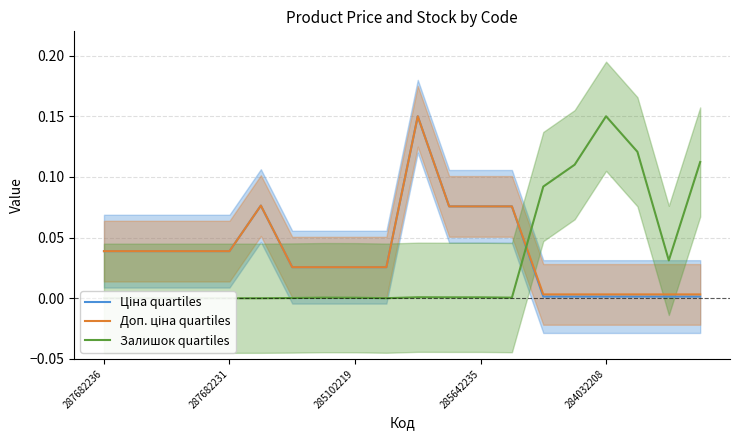

Is the value of Доп. ціна quartiles at 8 greater than the value of Ціна quartiles at 13?

No